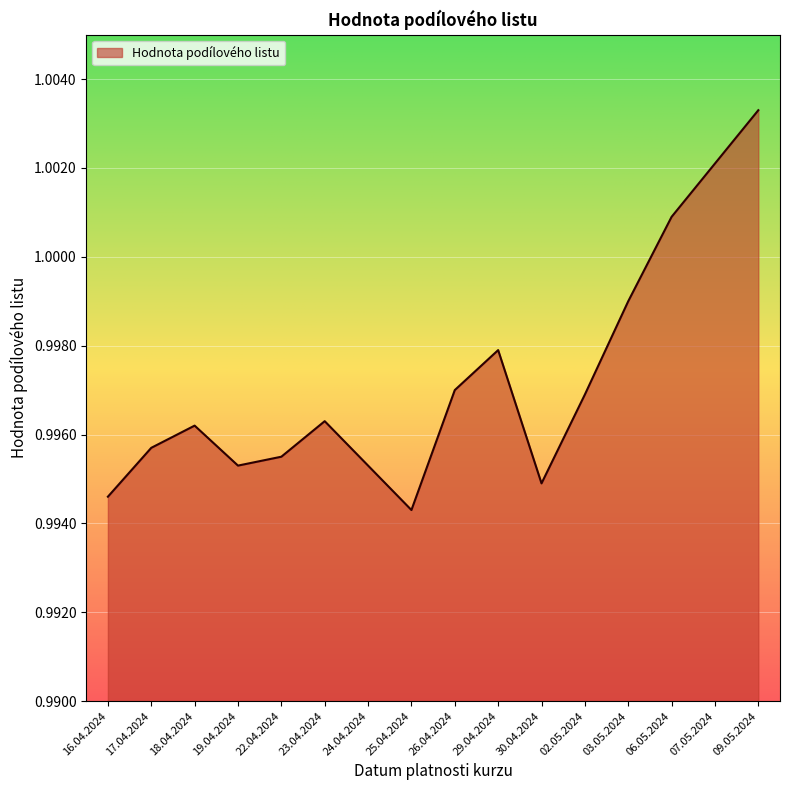

True or false: the data shows 1.5 at 23.04.2024.

False